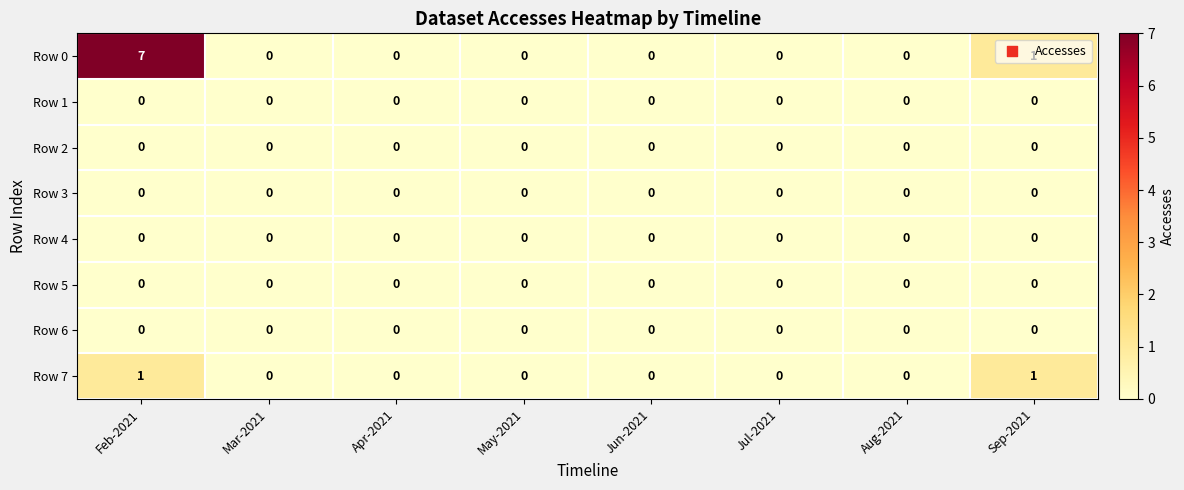

Which series has the largest total across all categories?

Row 0